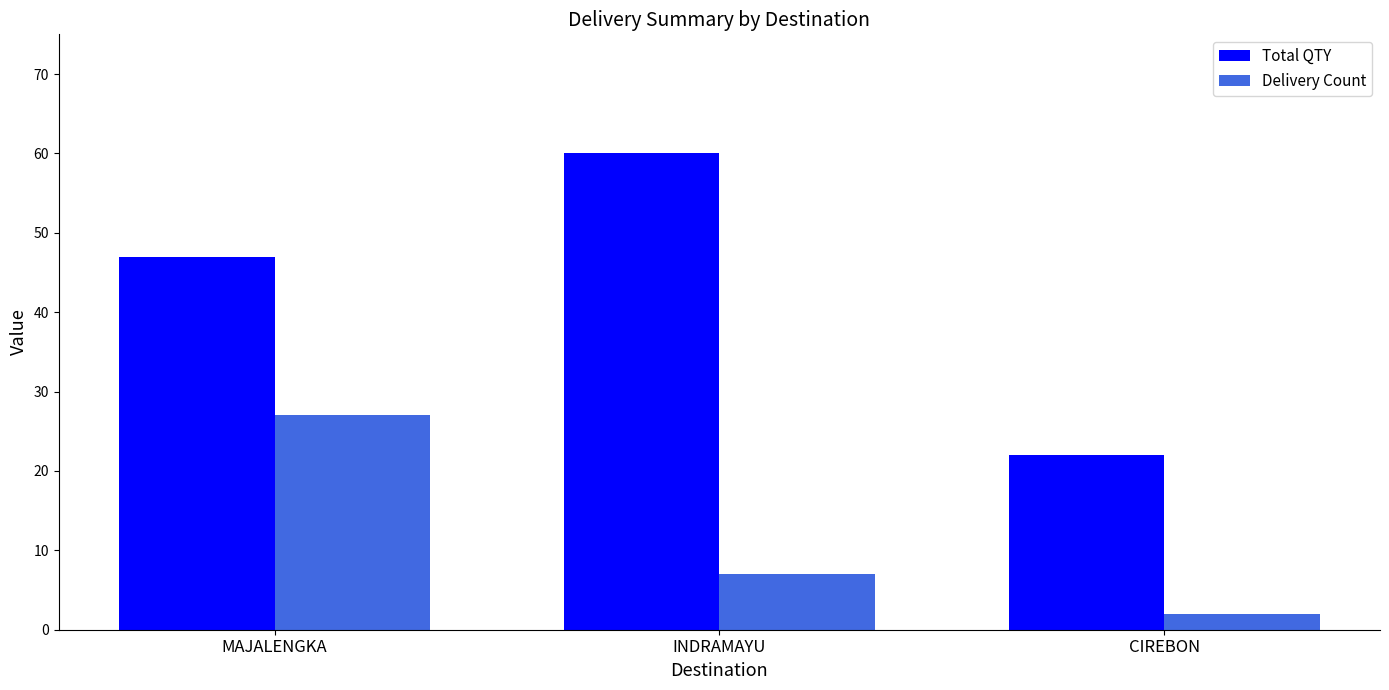

The value of Delivery Count at CIREBON is 2. True or false?

True